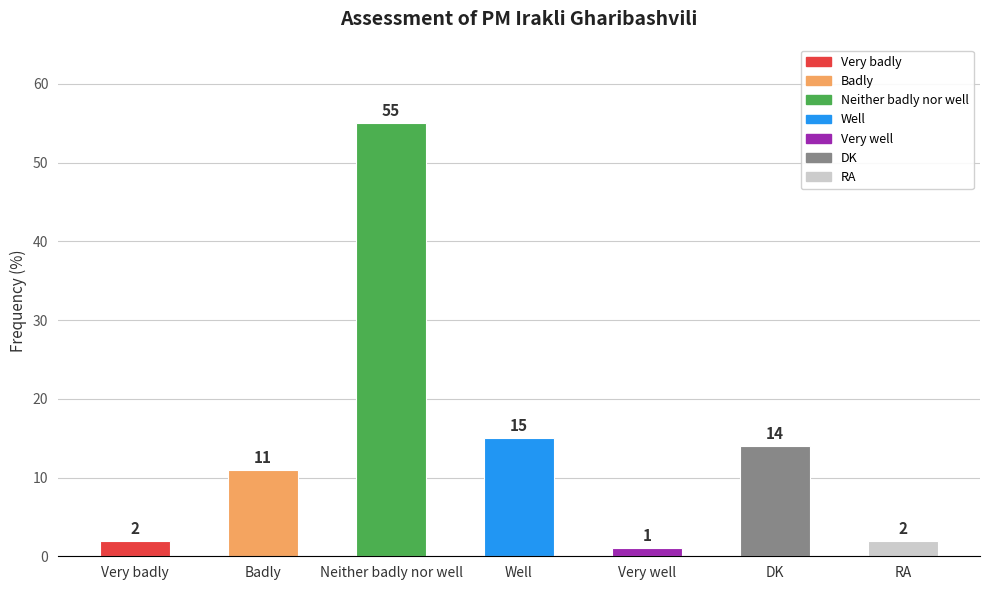

What is the approximate value at Very well?

1